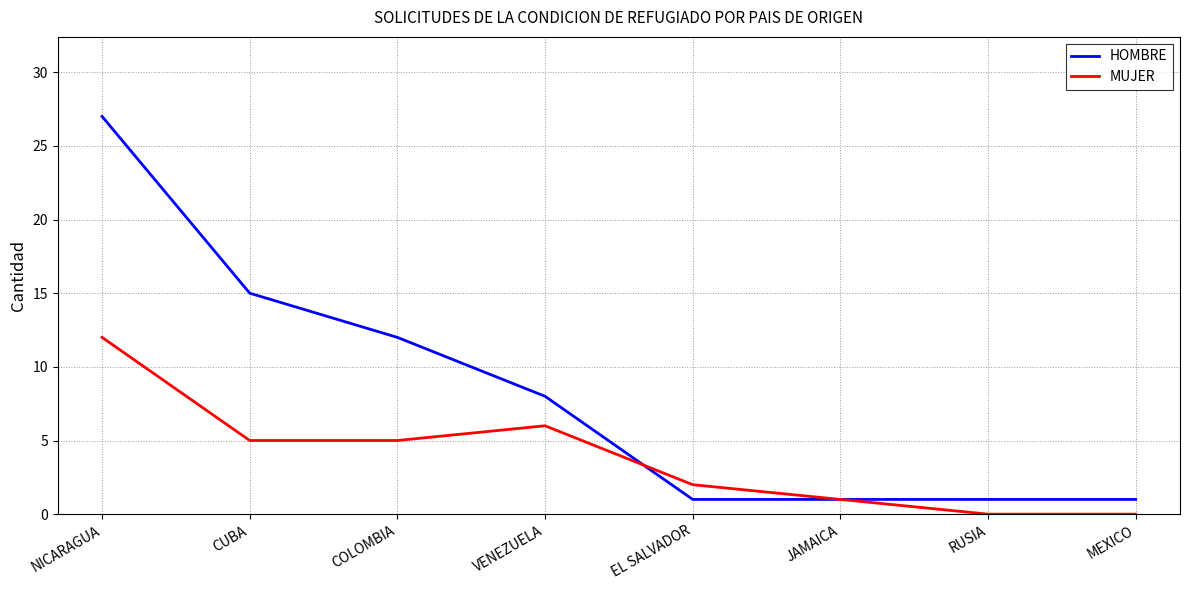

The value of HOMBRE at JAMAICA is 0. True or false?

False